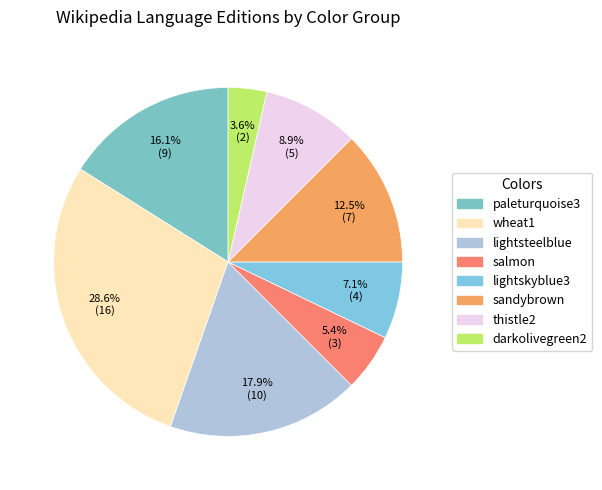

How many slices are in this pie chart?

8